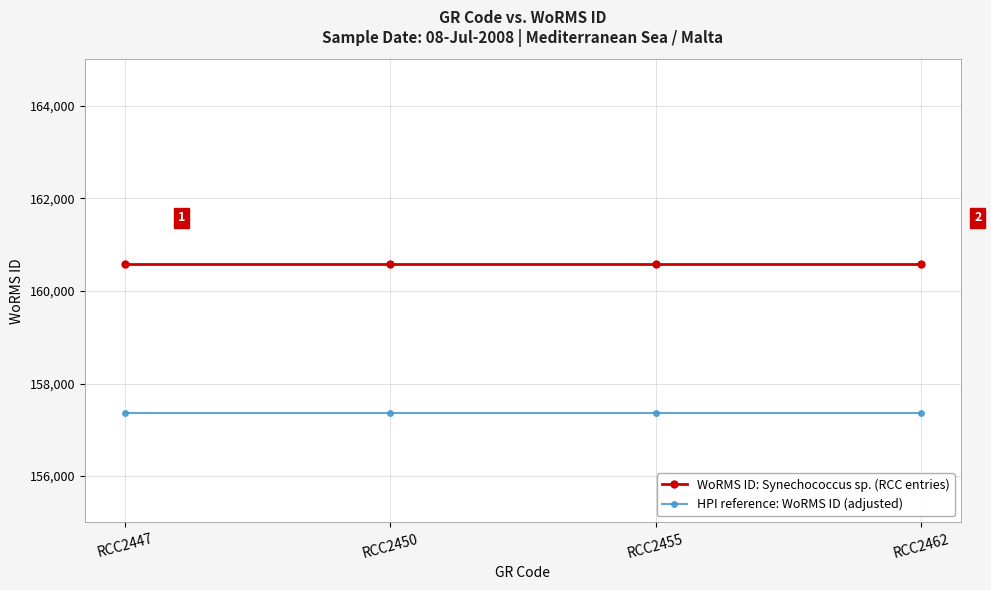

What is the lowest value of the HPI reference: WoRMS ID (adjusted) series?

157360.6